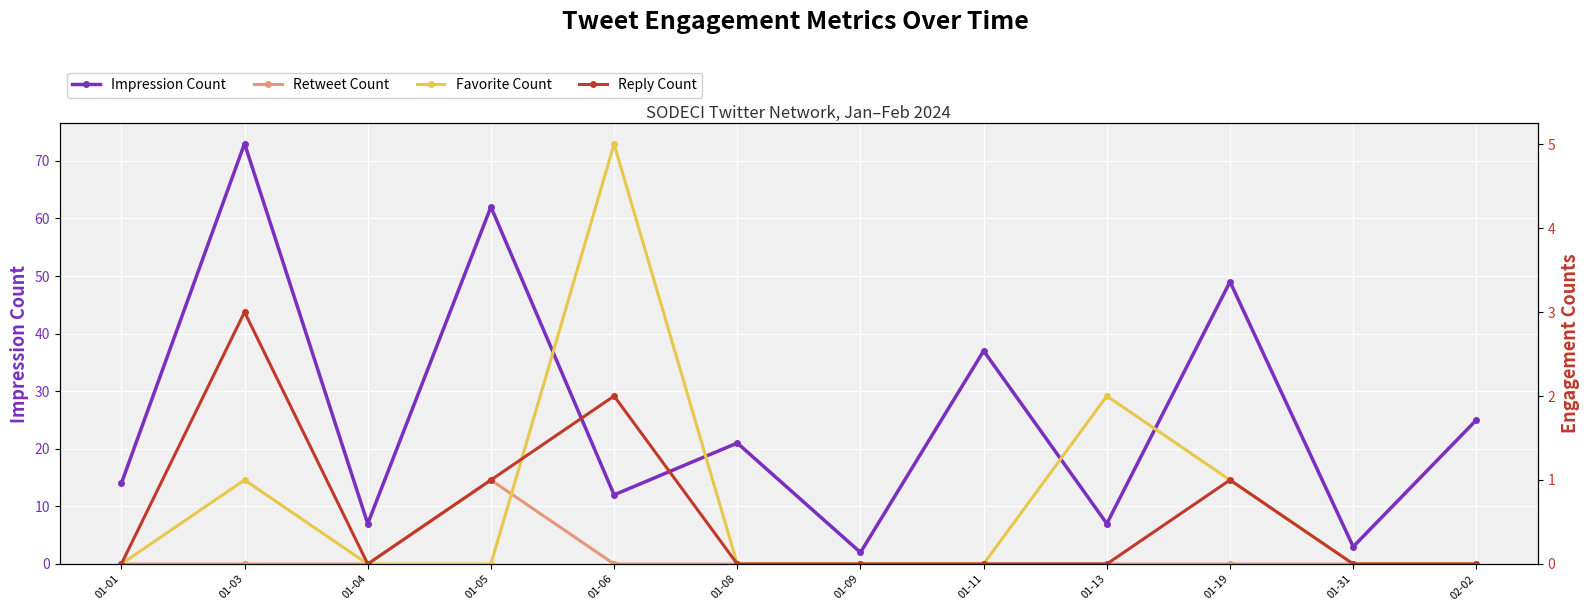

Which series has the largest range (max minus min)?

Impression Count